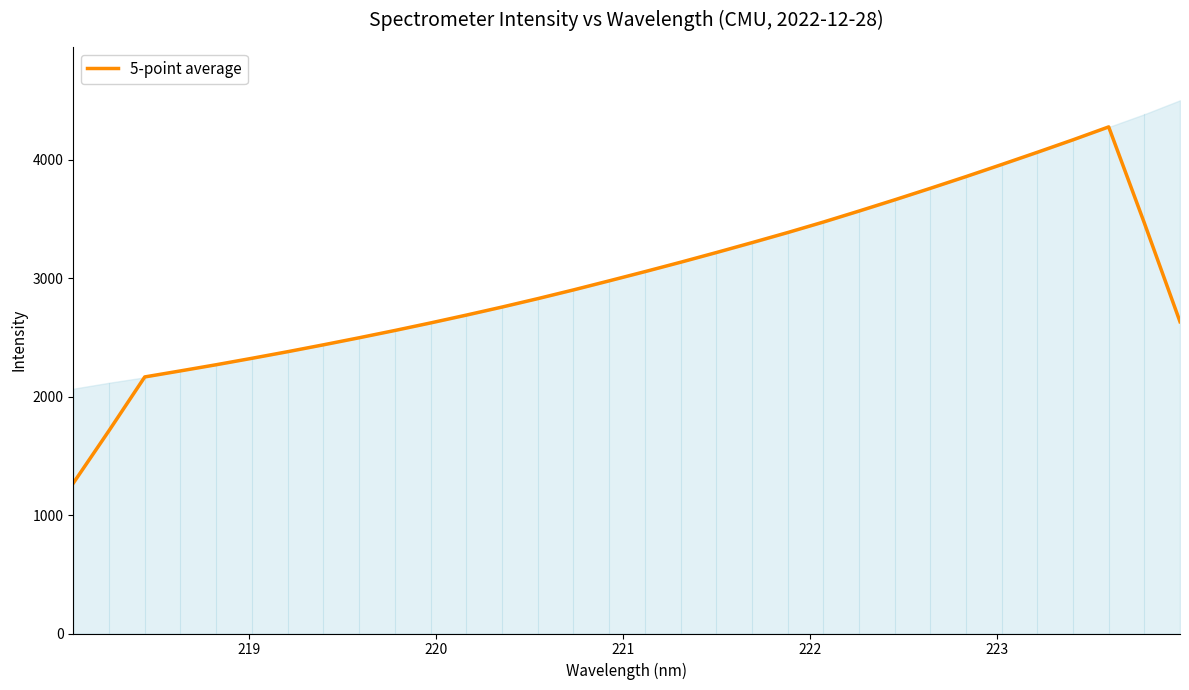

The value at 24 is 1486.0. True or false?

False